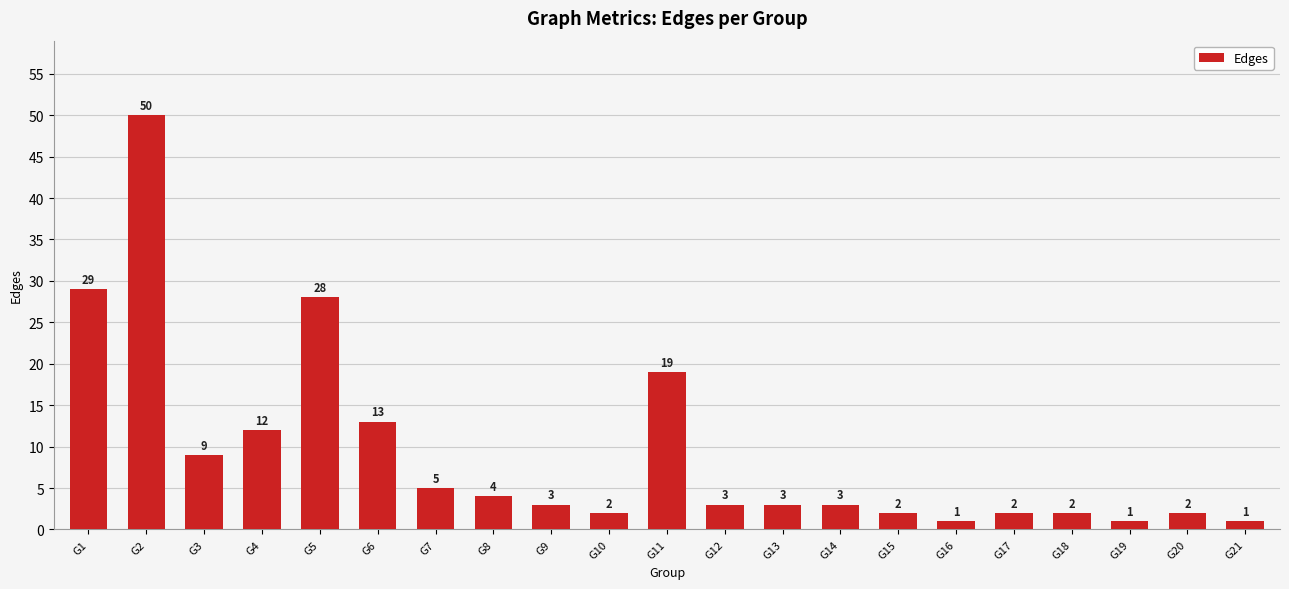

What is the value of the 5th bar from the left?

28